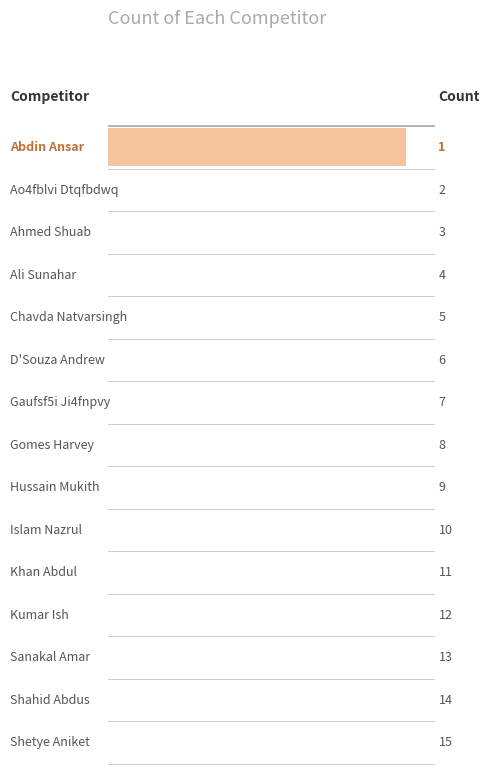

Reading left to right, what are all the values shown in this chart?

Abdin Ansar=1	Ao4fblvi Dtqfbdwq=2	Ahmed Shuab=3	Ali Sunahar=4	Chavda Natvarsingh=5	D'Souza Andrew=6	Gaufsf5i Ji4fnpvy=7	Gomes Harvey=8	Hussain Mukith=9	Islam Nazrul=10	Khan Abdul=11	Kumar Ish=12	Sanakal Amar=13	Shahid Abdus=14	Shetye Aniket=15